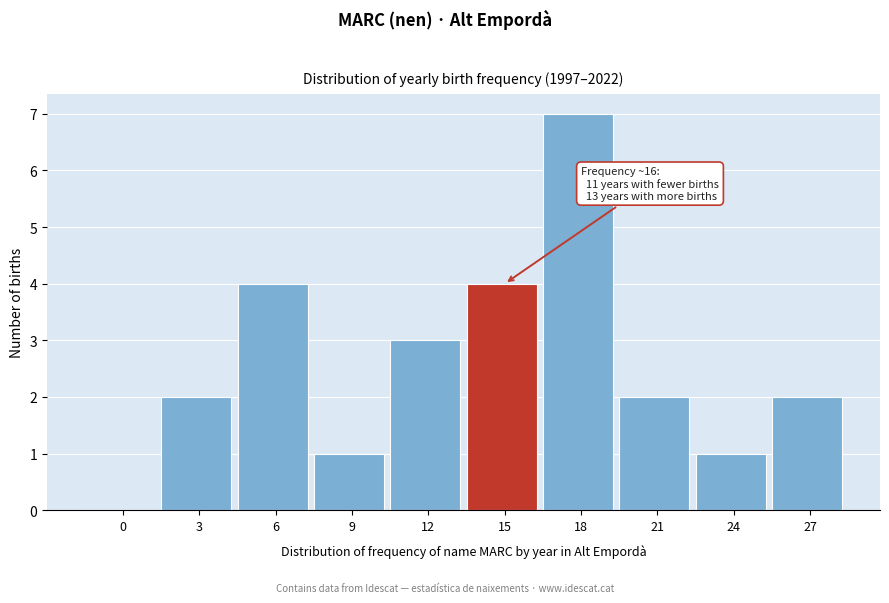

Reading left to right, list all the values displayed in this chart.

0=0	3=2	6=4	9=1	12=3	15=4	18=7	21=2	24=1	27=2